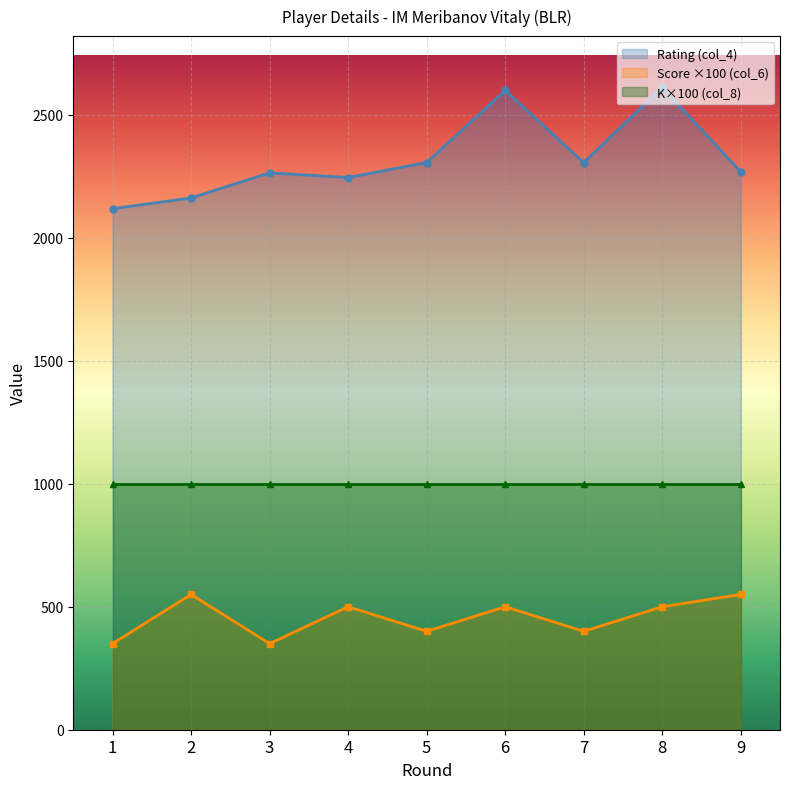

The value of Rating (col_4) at 1 is 2118. True or false?

True